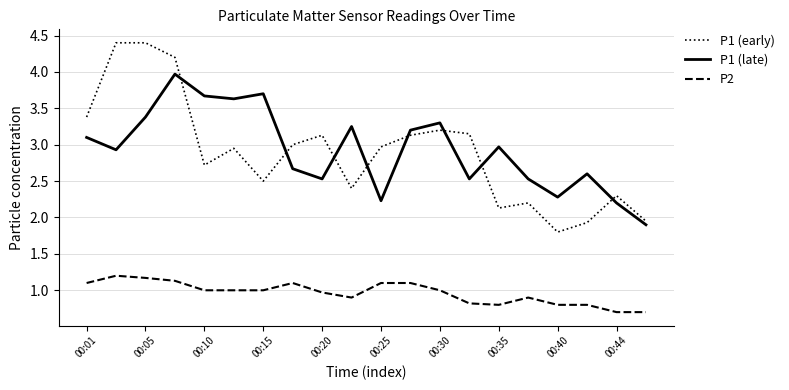

True or false: P1 (late) and P2 intersect in this chart.

False